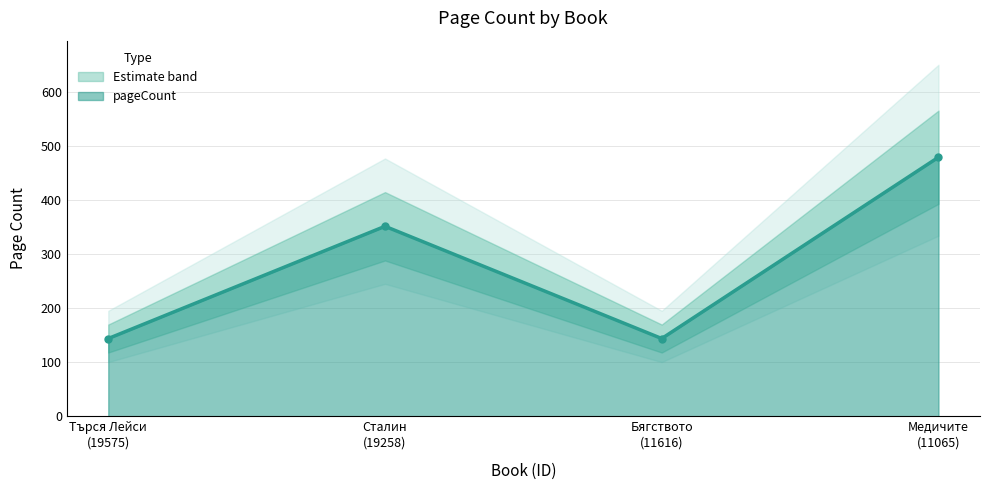

Is it true that the value at Търся Лейси
(19575) is 144?

True